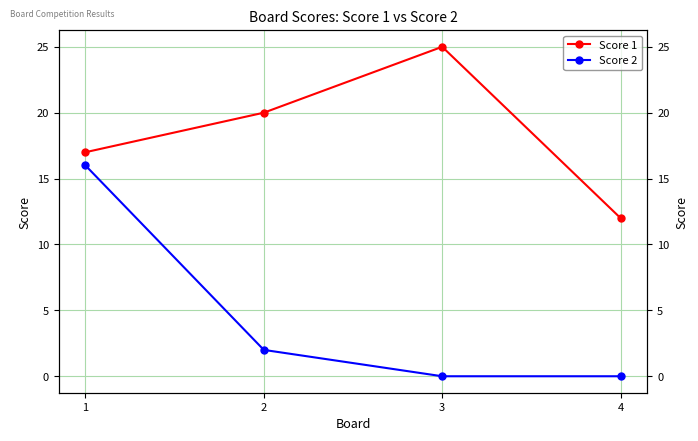

What is the maximum value shown in the chart?

25